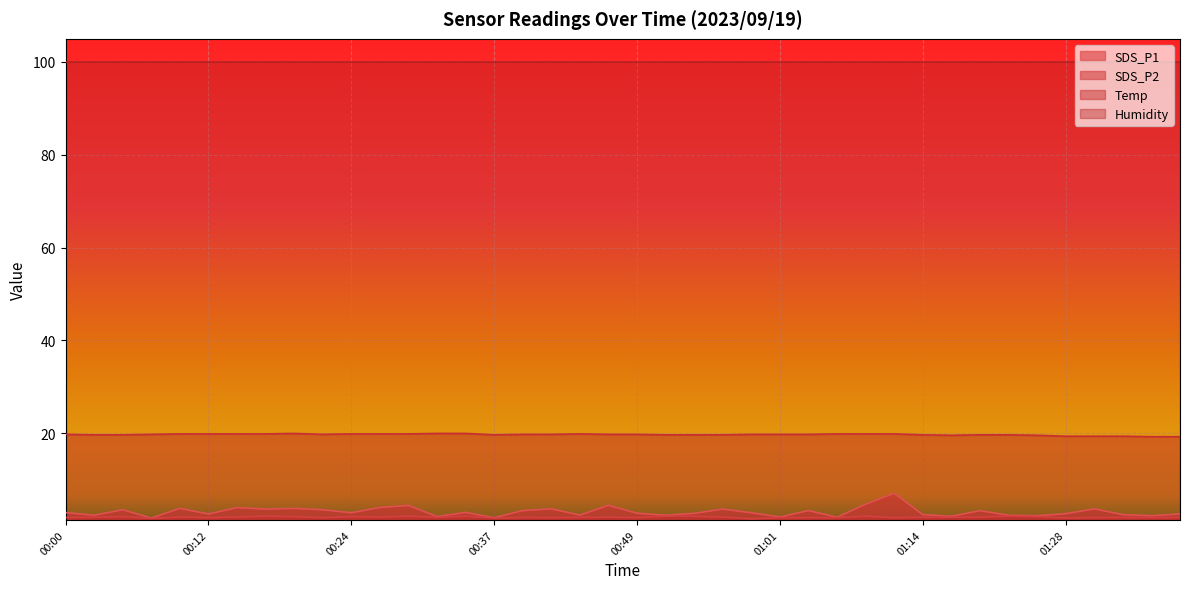

What position from the right is 00:07?

37